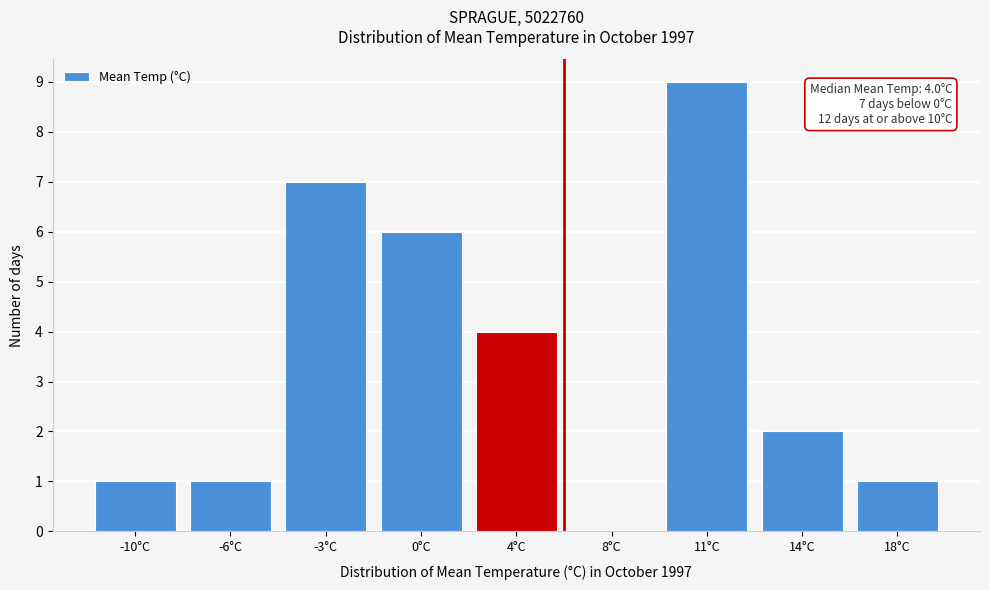

Reading left to right, transcribe all the data shown in this chart.

-10°C=1	-6°C=1	-3°C=7	0°C=6	4°C=4	8°C=0	11°C=9	14°C=2	18°C=1